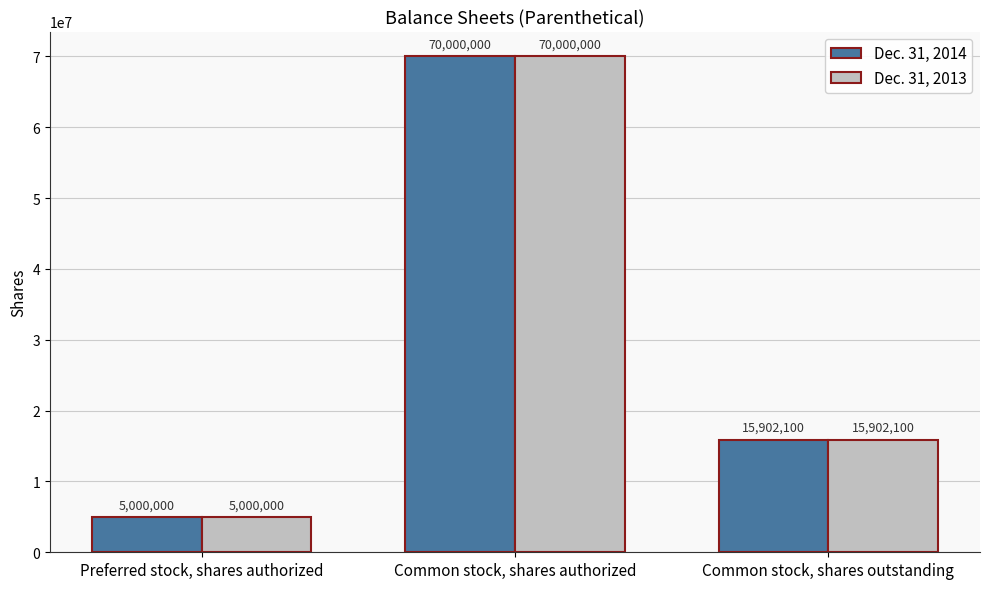

What is the label of the 2nd bar from the right?

Common stock, shares authorized